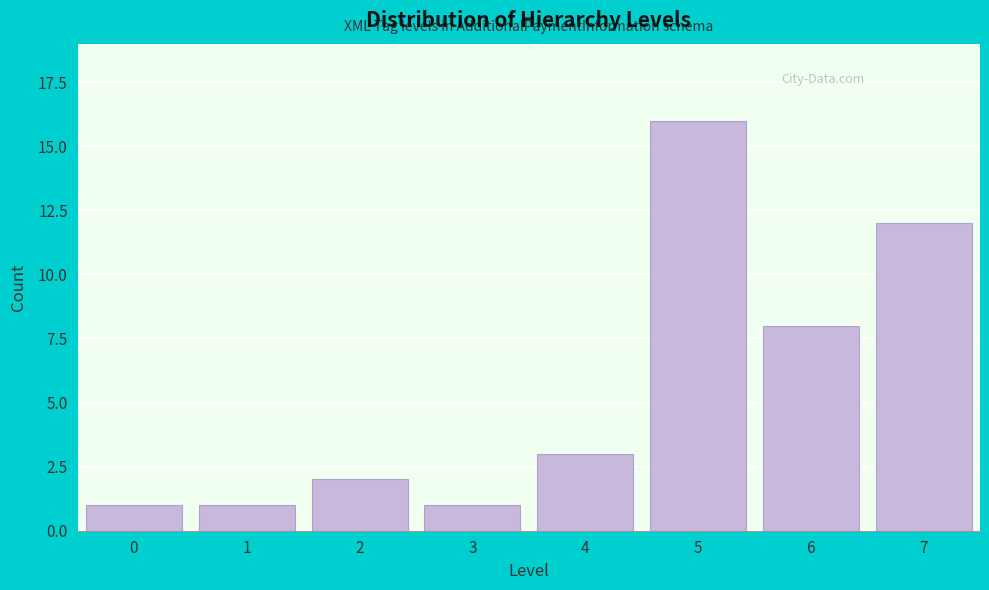

Reading right to left, transcribe all the data shown in this chart.

12	8	16	3	1	2	1	1